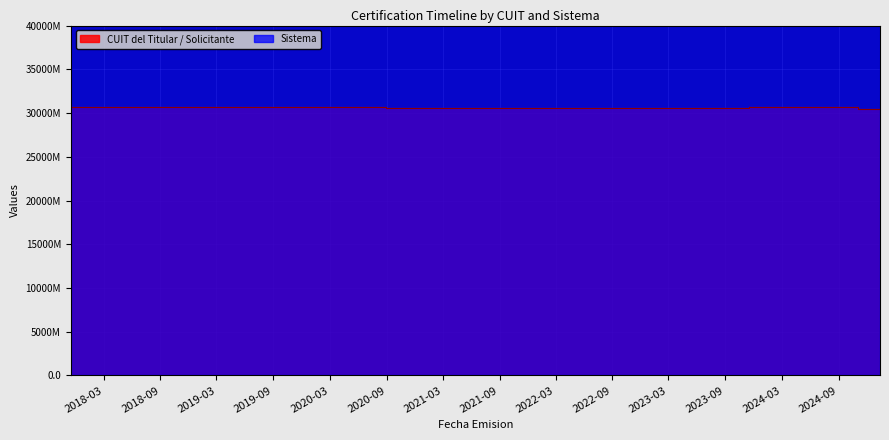

What is the change in value from 2018-03-14 to 2025-01-13?

-211.7